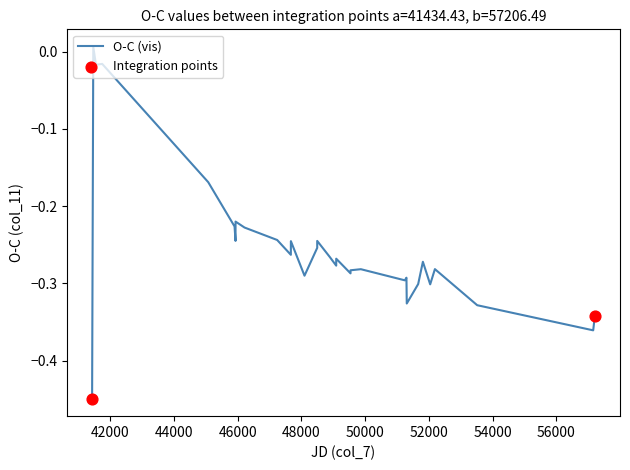

What is the difference between the maximum and minimum values?

0.5